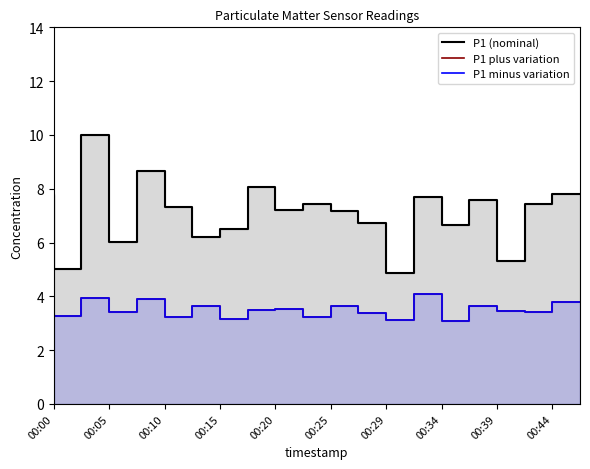

What is the maximum value shown in the chart?

10.0